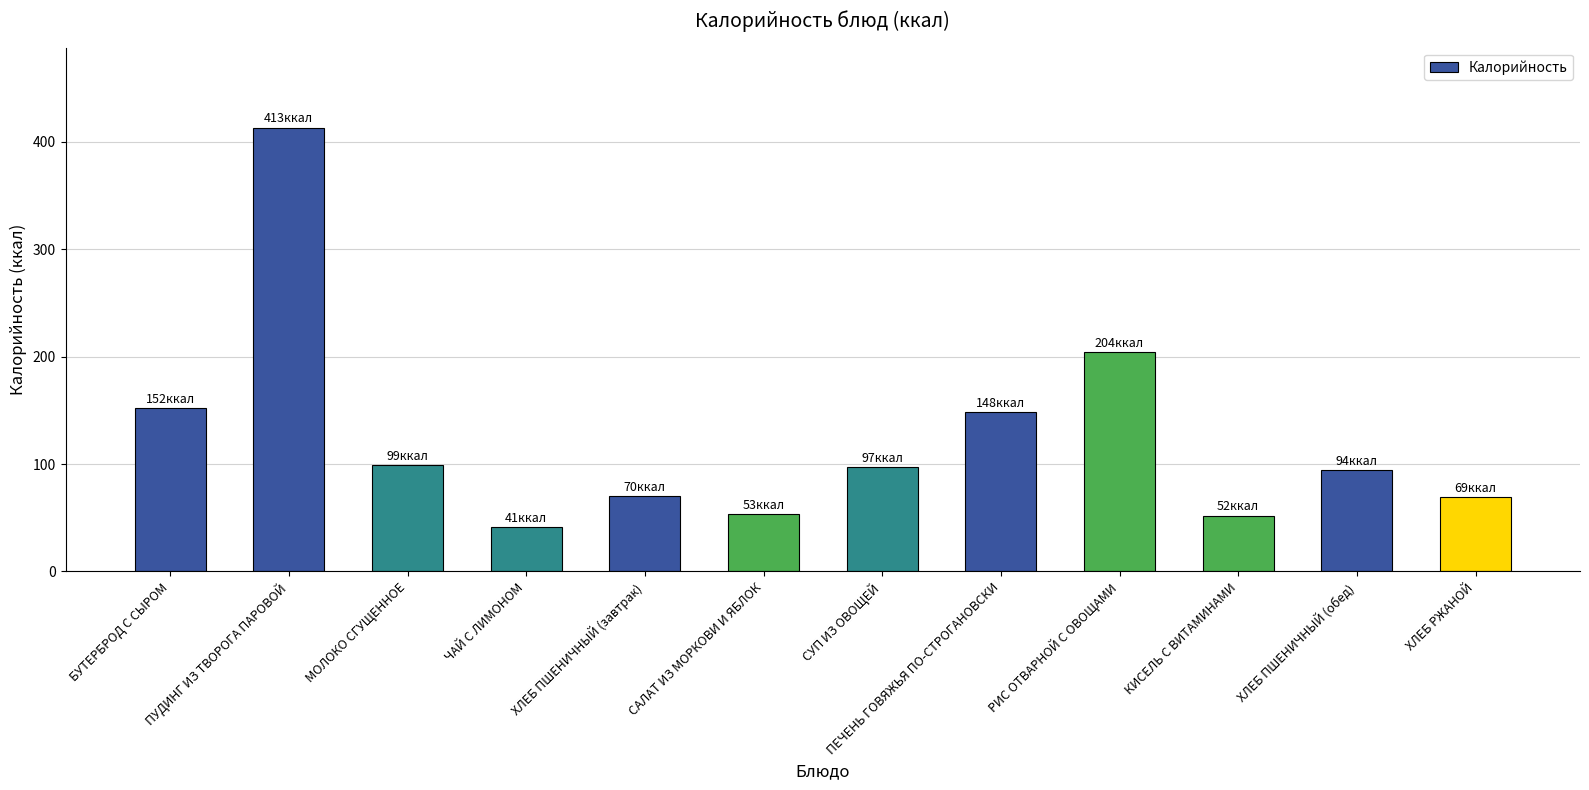

What is the sum of the values at ХЛЕБ ПШЕНИЧНЫЙ (обед) and ПУДИНГ ИЗ ТВОРОГА ПАРОВОЙ?

507.4